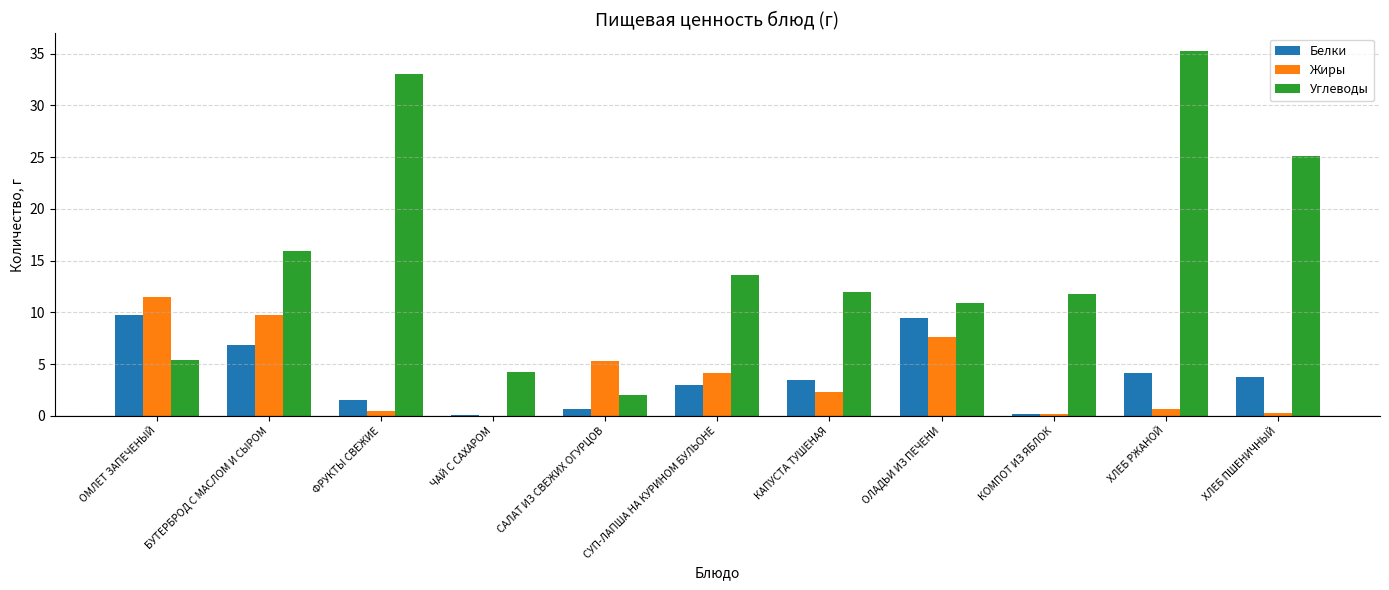

Is it true that Жиры equals 3.8 at КАПУСТА ТУШЕНАЯ?

False